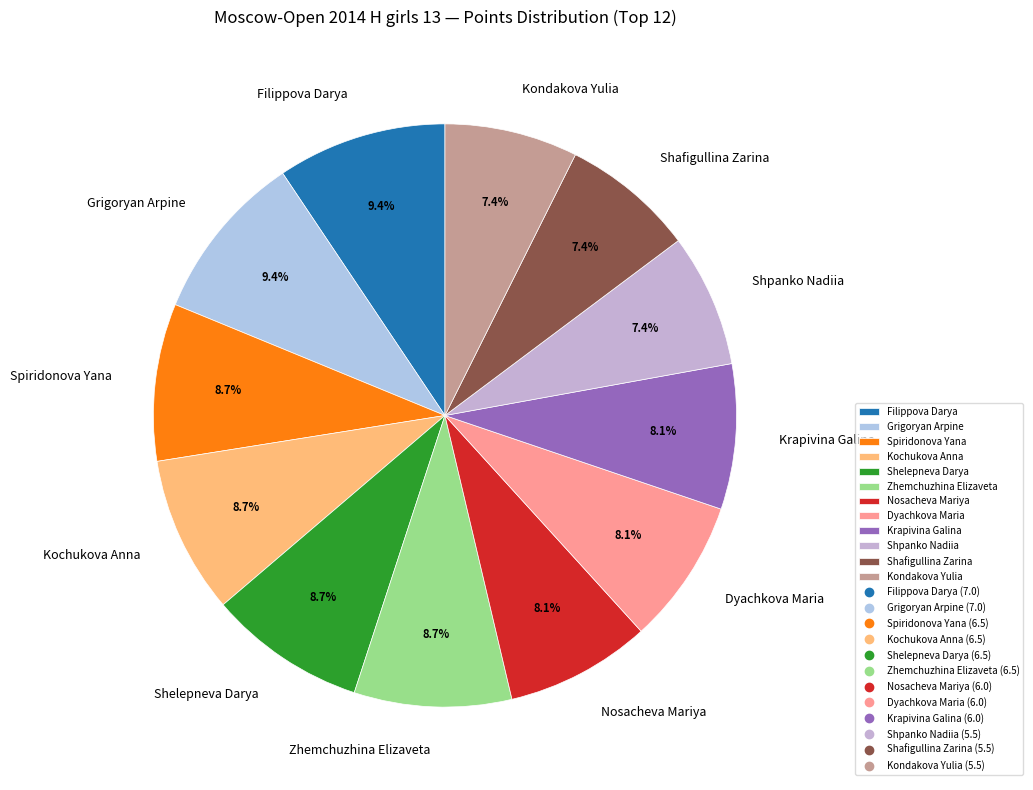

What percentage is NOT represented by Spiridonova Yana?

91.3%